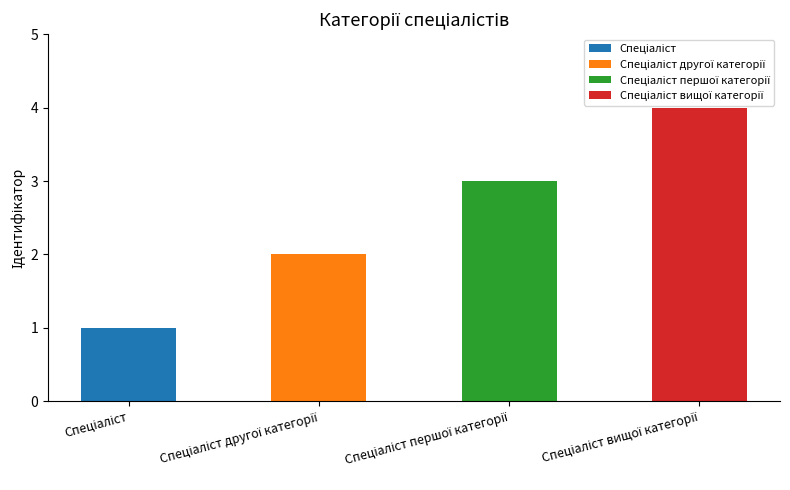

What is the change in value from Спеціаліст to Спеціаліст вищої категорії?

+3